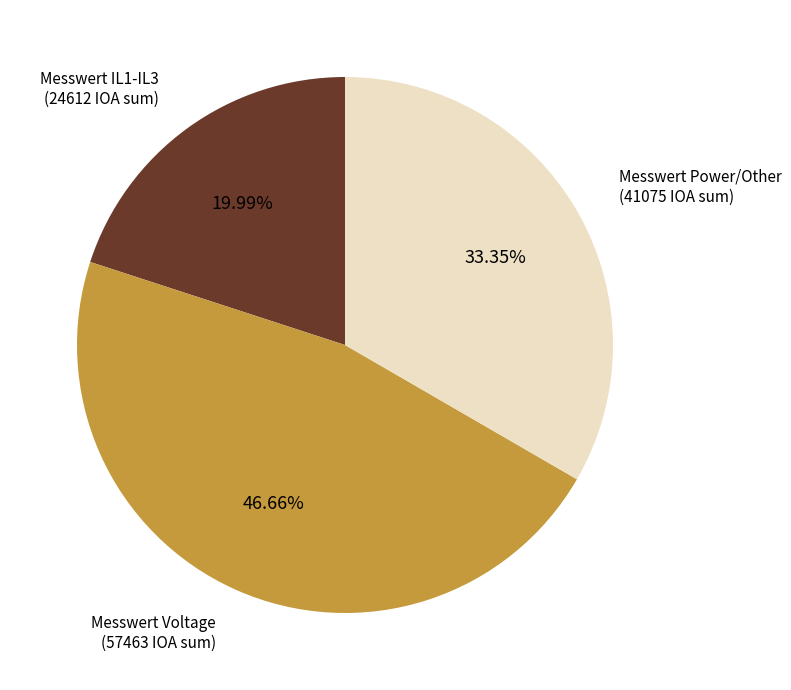

How many slices are in this pie chart?

3